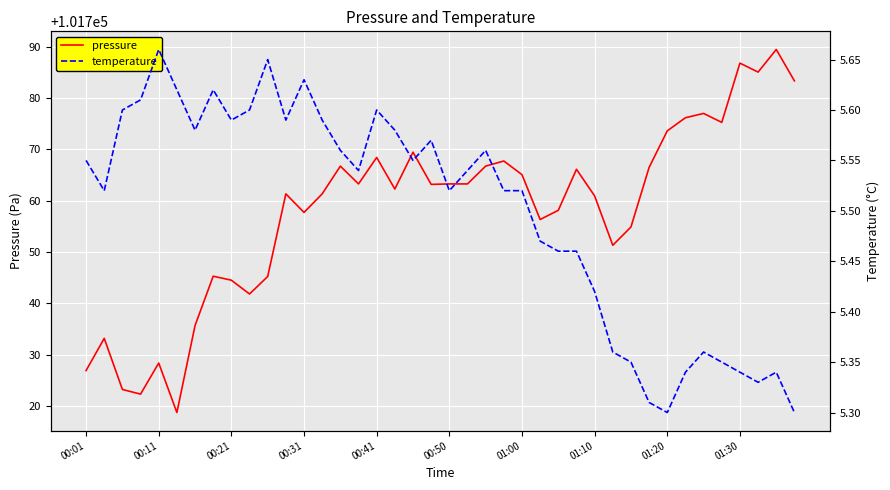

What value does the pressure series have at 18?

101769.5